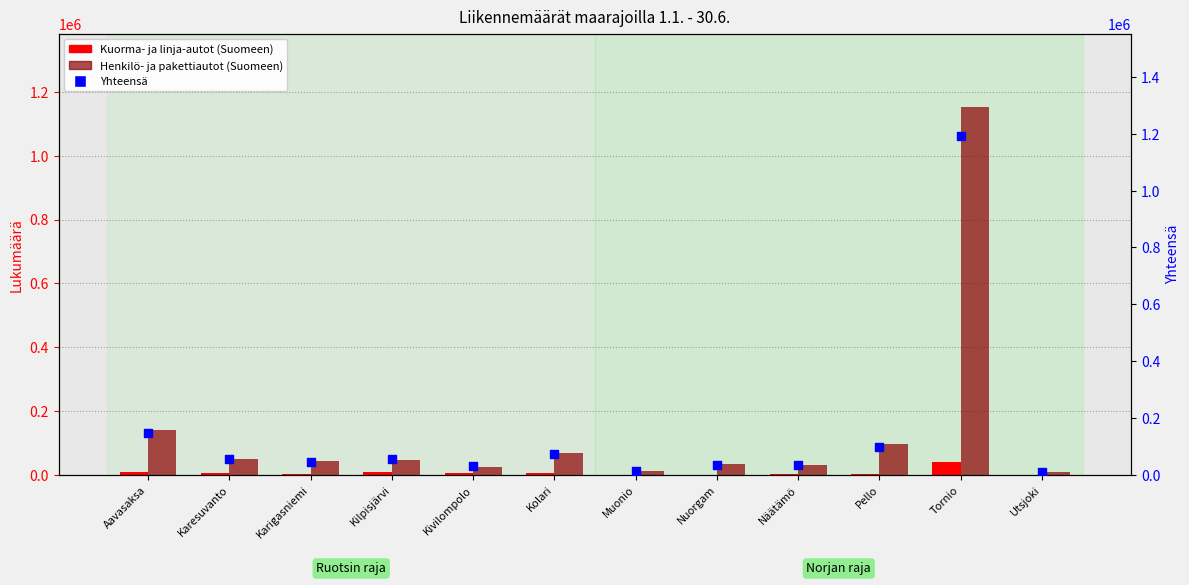

Which series reaches the maximum Y coordinate?

Yhteensä